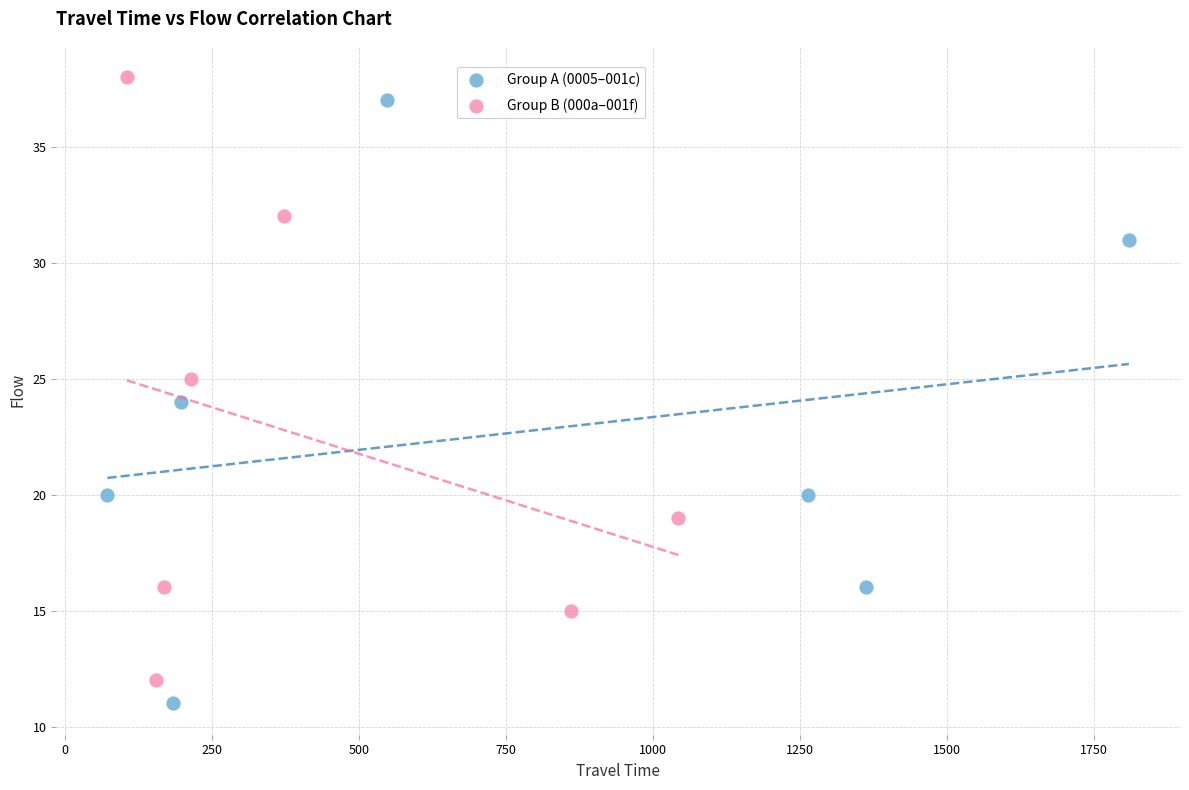

Which series contains the lowest Y value?

Group A (0005–001c)